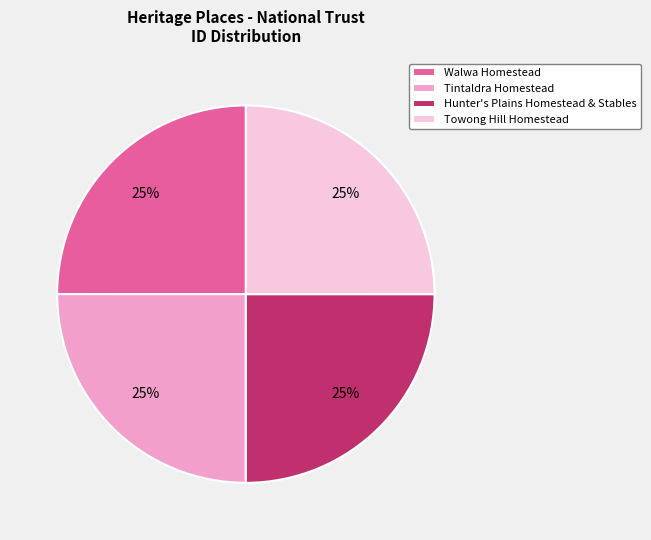

To the nearest percent, what percentage of the pie is Tintaldra Homestead?

25%